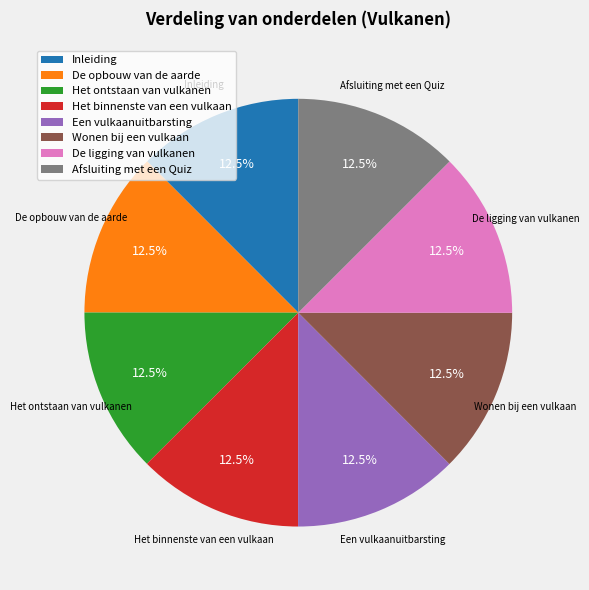

Do Een vulkaanuitbarsting and Wonen bij een vulkaan together represent more than half of the pie?

No